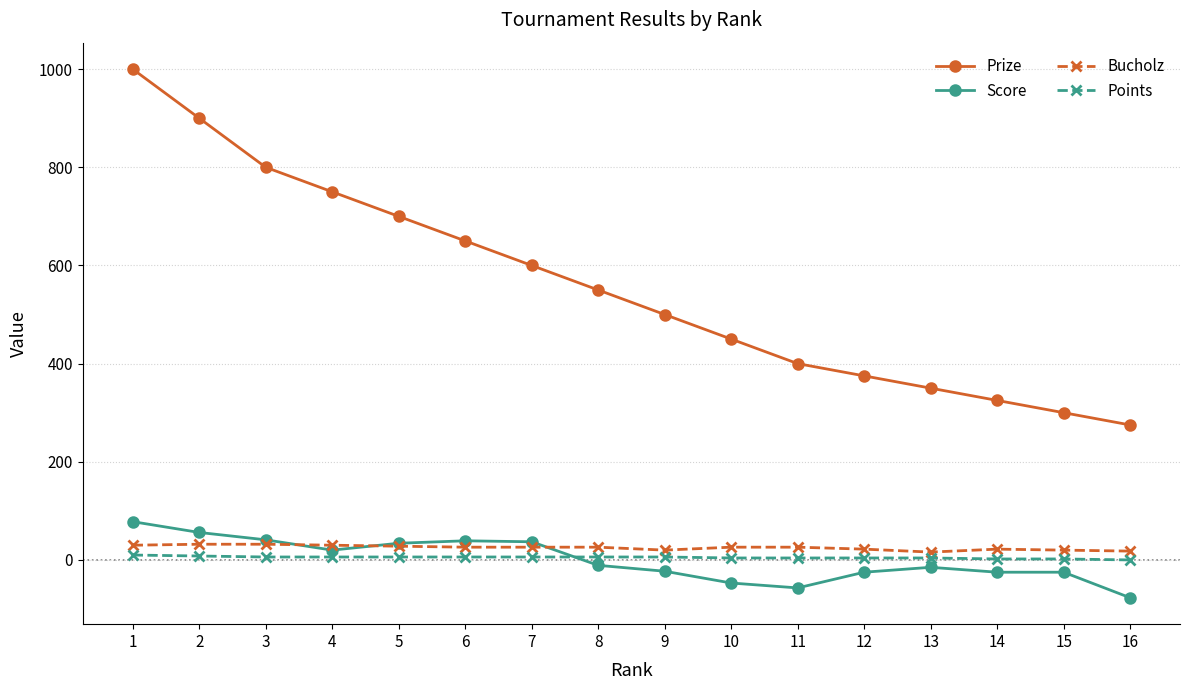

Which series has the widest spread of values?

Prize